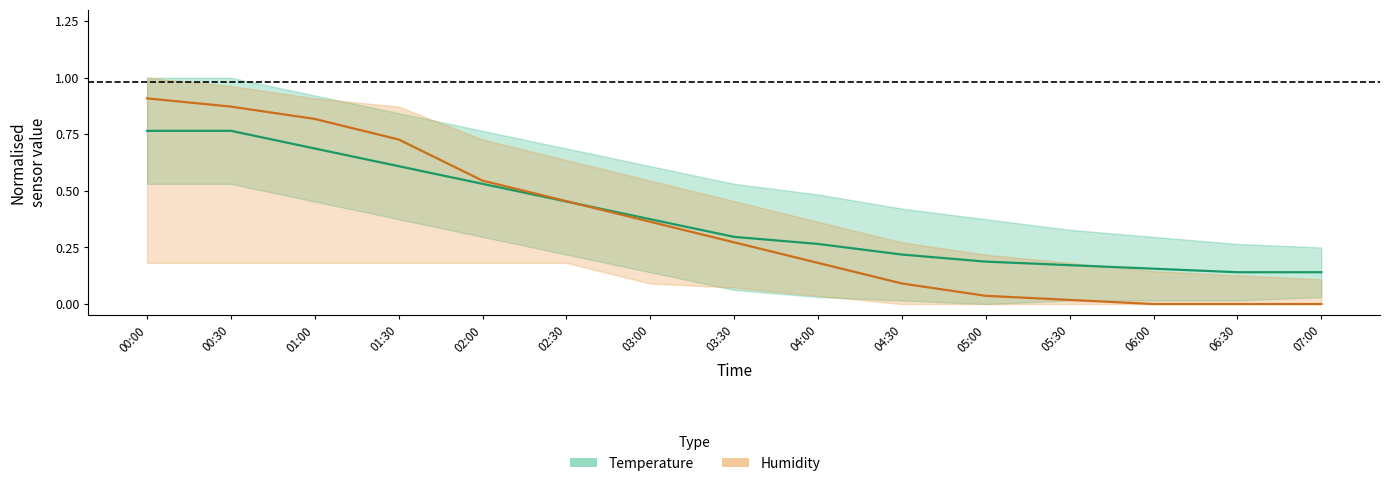

What is the sum of all Temperature values?

5.8